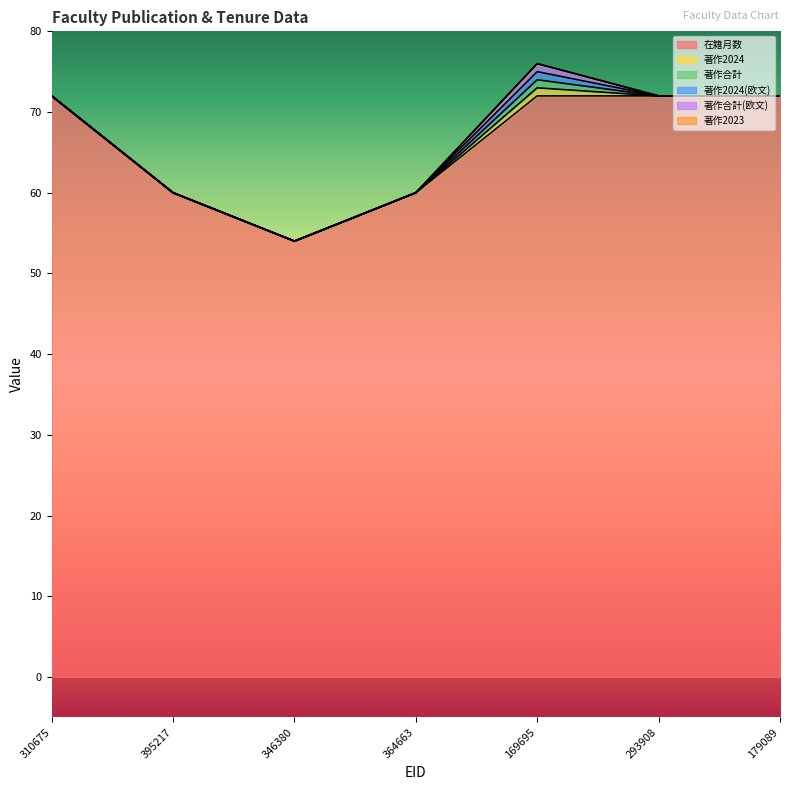

True or false: 著作2023 has more than 1 interior local peaks.

False